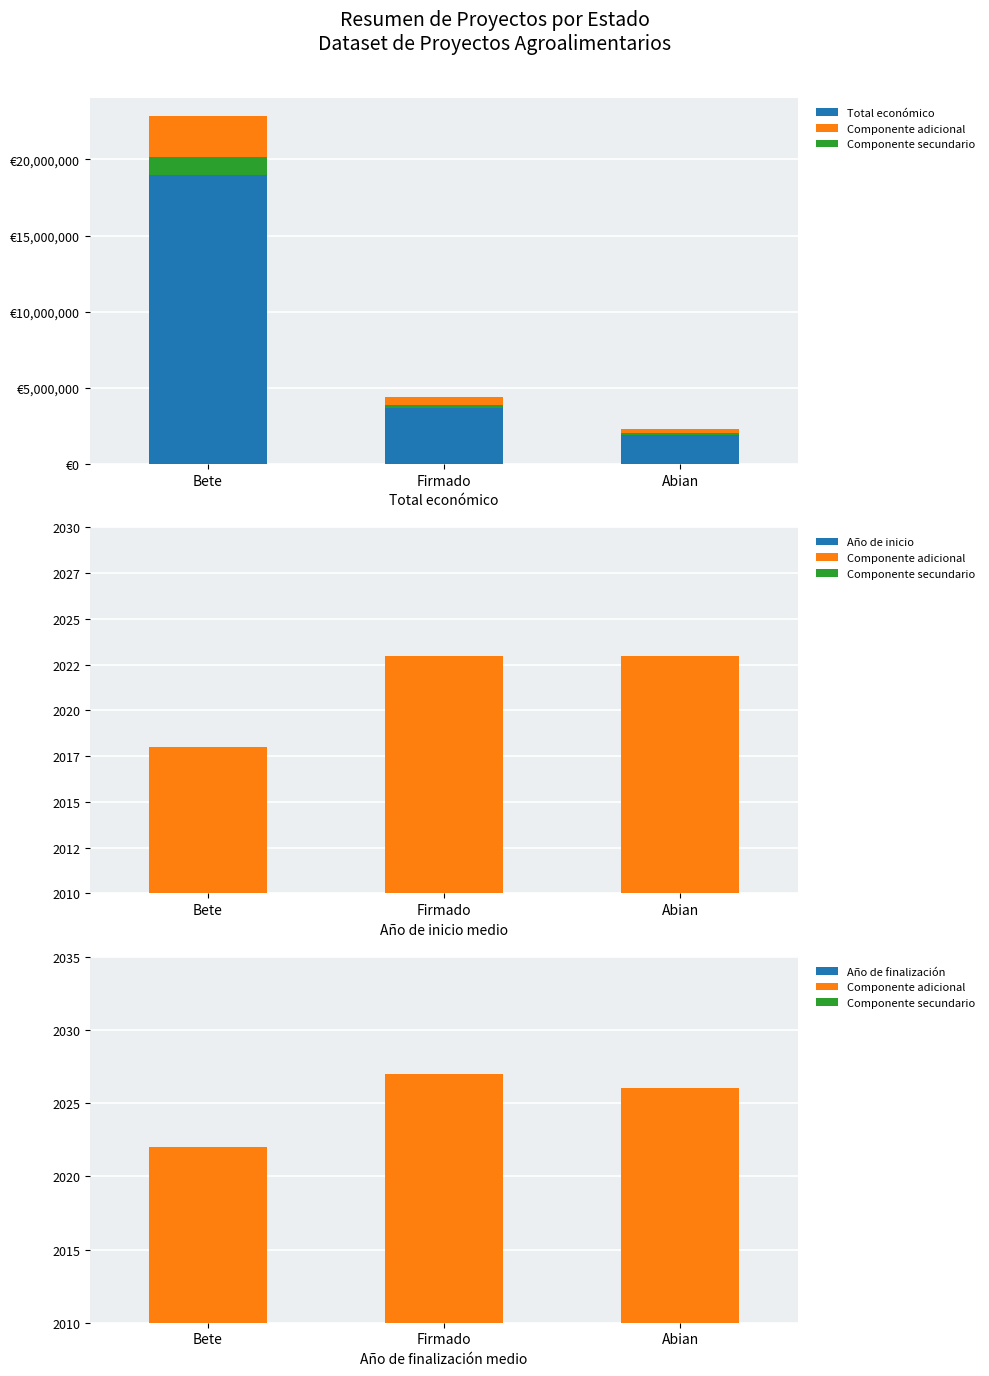

Rank the categories by Año de finalización value from highest to lowest.

Firmado, Abian, Bete